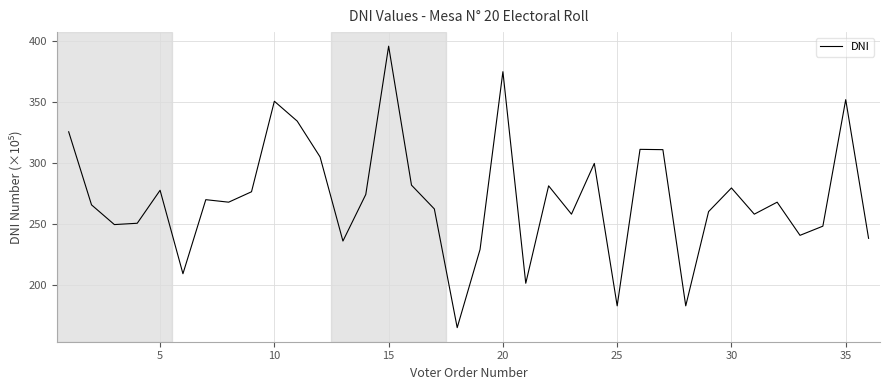

What is the difference between the maximum and minimum values?

230.5